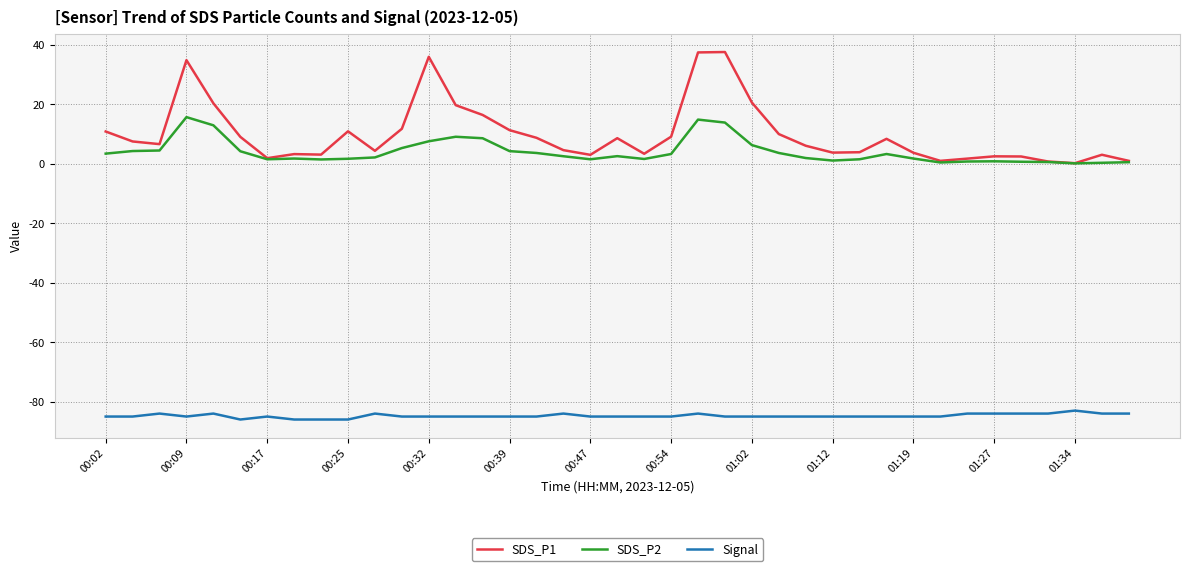

What is the maximum value shown in the chart?

37.5